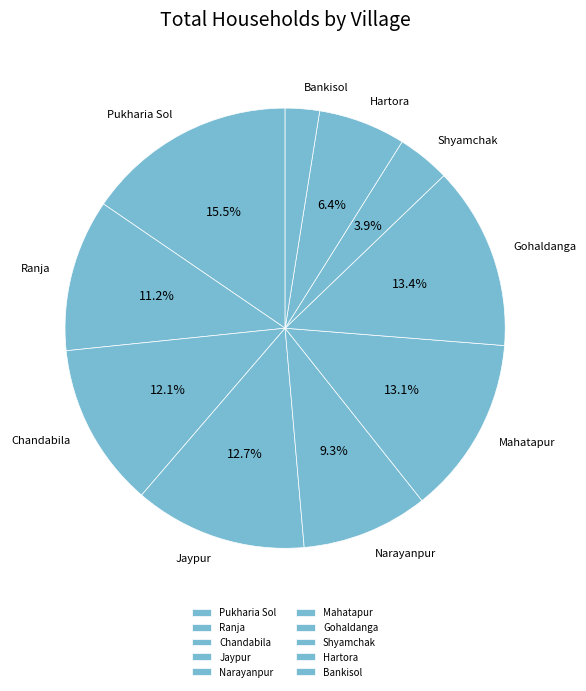

Which slice is the largest?

Pukharia Sol